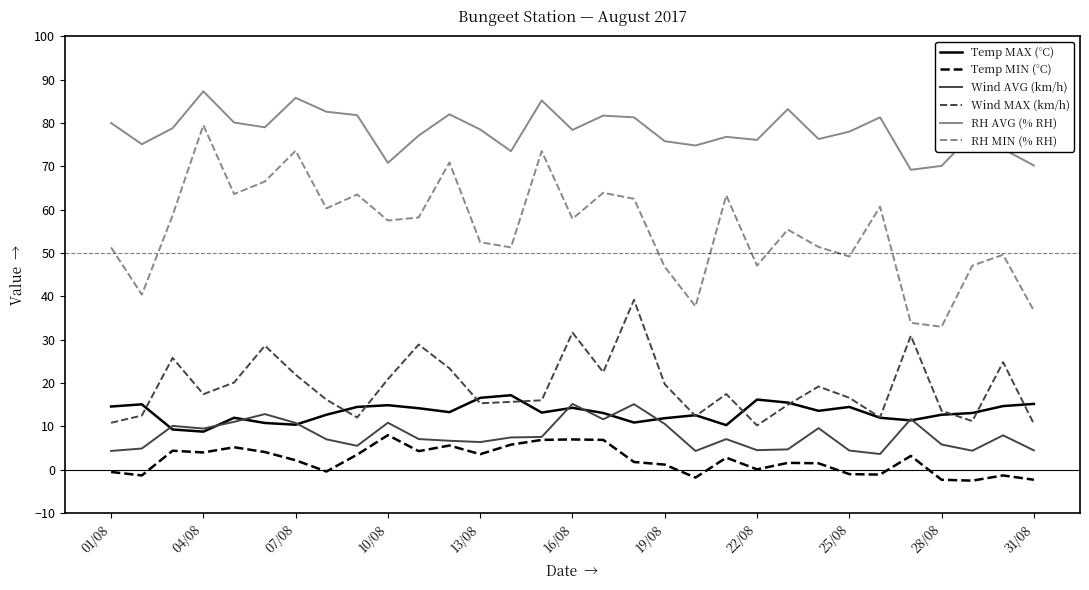

Which series has the largest total across all categories?

RH AVG (% RH)